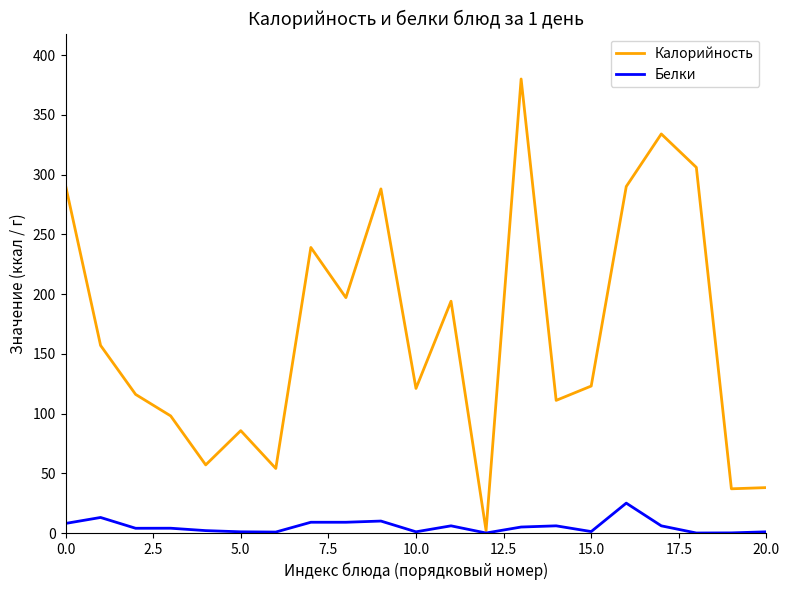

List the series in order of their overall mean, lowest first.

Белки, Калорийность